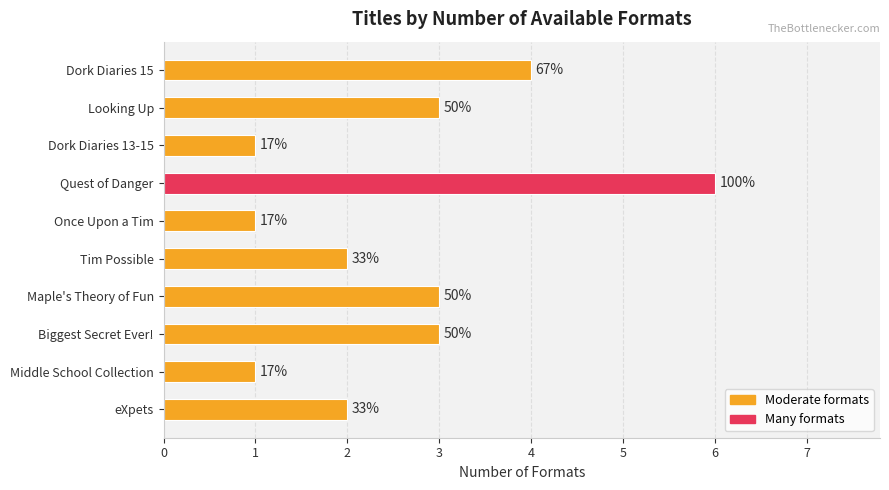

Are the bars horizontal?

Yes